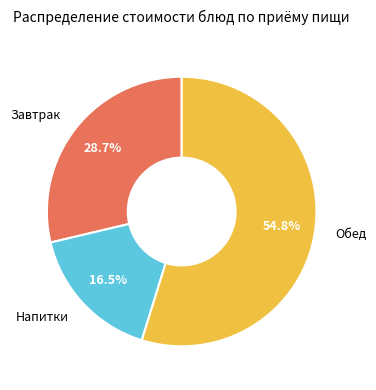

Is there any slice that represents more than half of the pie?

Yes